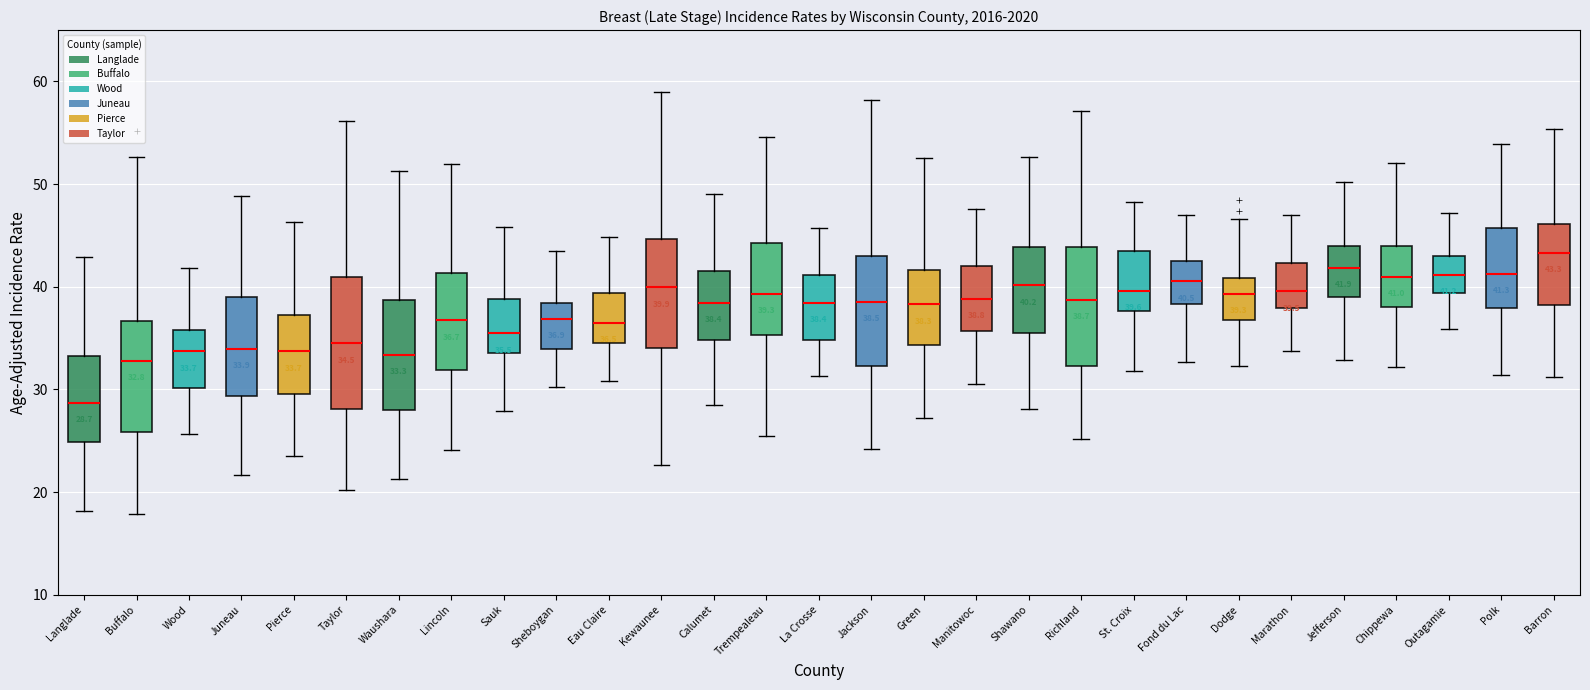

Which box's median line is the highest?

Barron